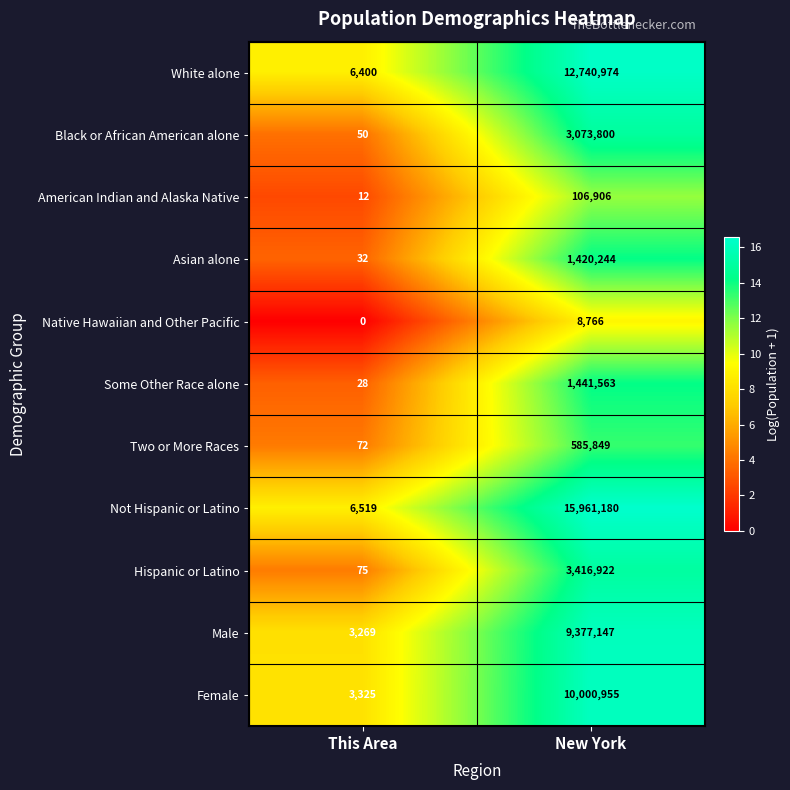

Is it true that White alone equals 6400 at This Area?

True